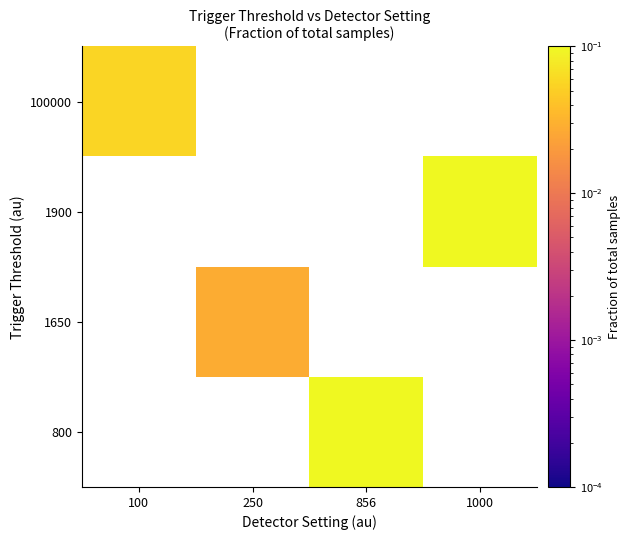

Rank the series by their maximum value, from lowest to highest.

800, 1650, 1900, 100000